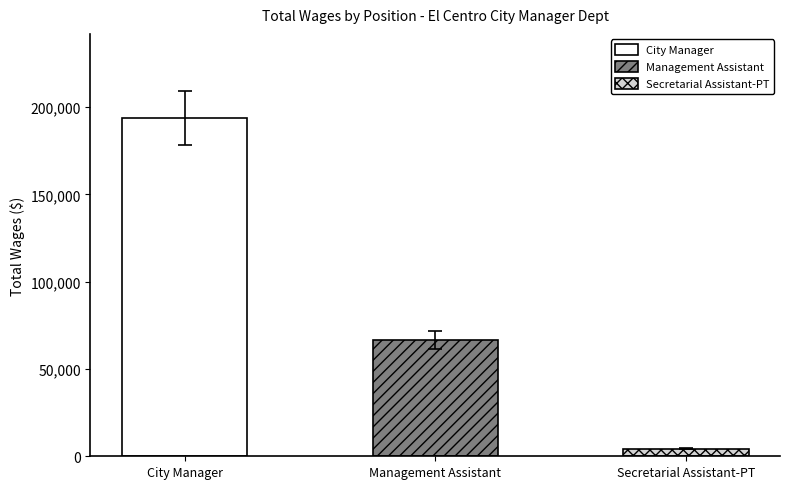

Rank the categories by value from lowest to highest.

Secretarial Assistant-PT, Management Assistant, City Manager